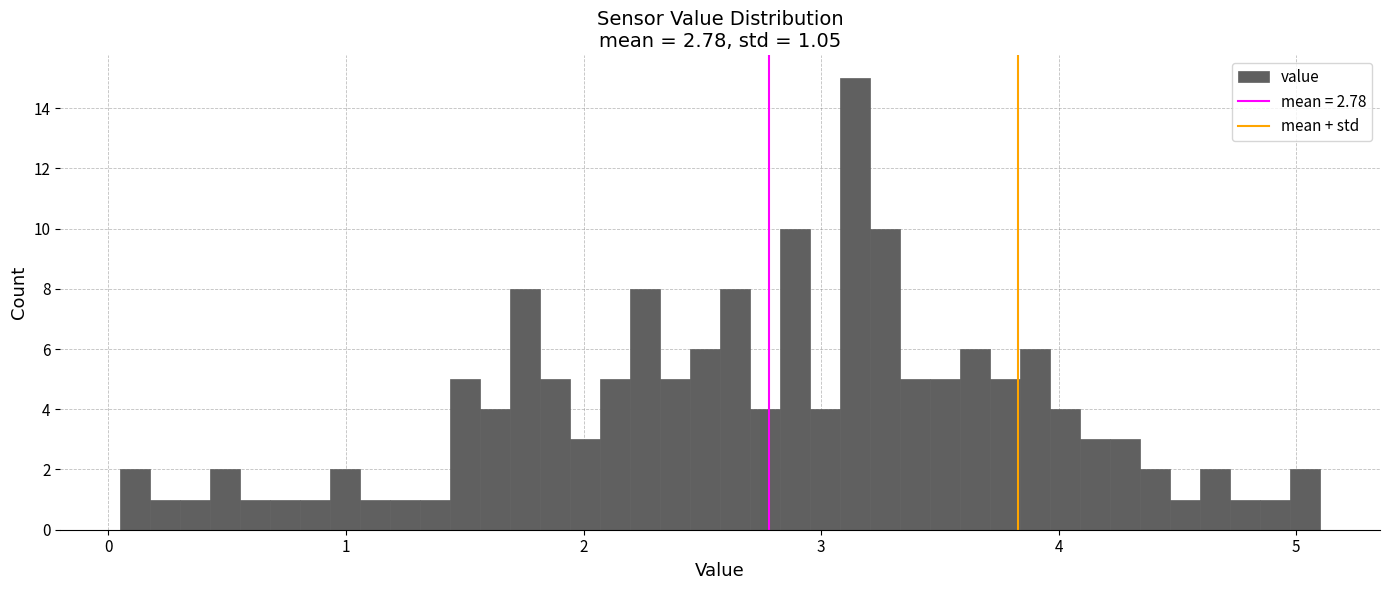

Read against the x-axis, roughly where is the centre of the tallest bar?

3.1